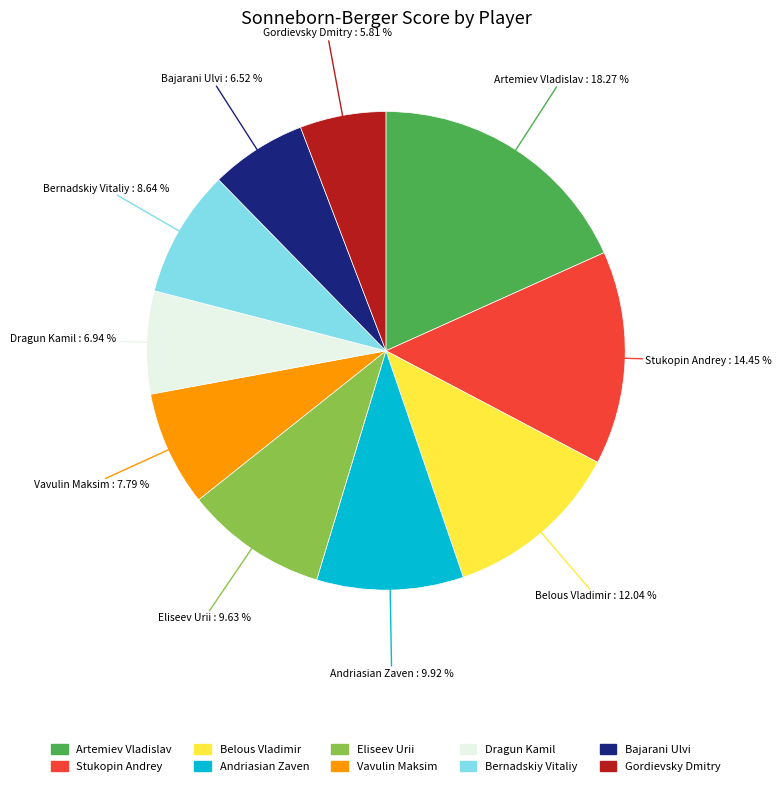

Which category has the smallest portion of the pie?

Gordievsky Dmitry